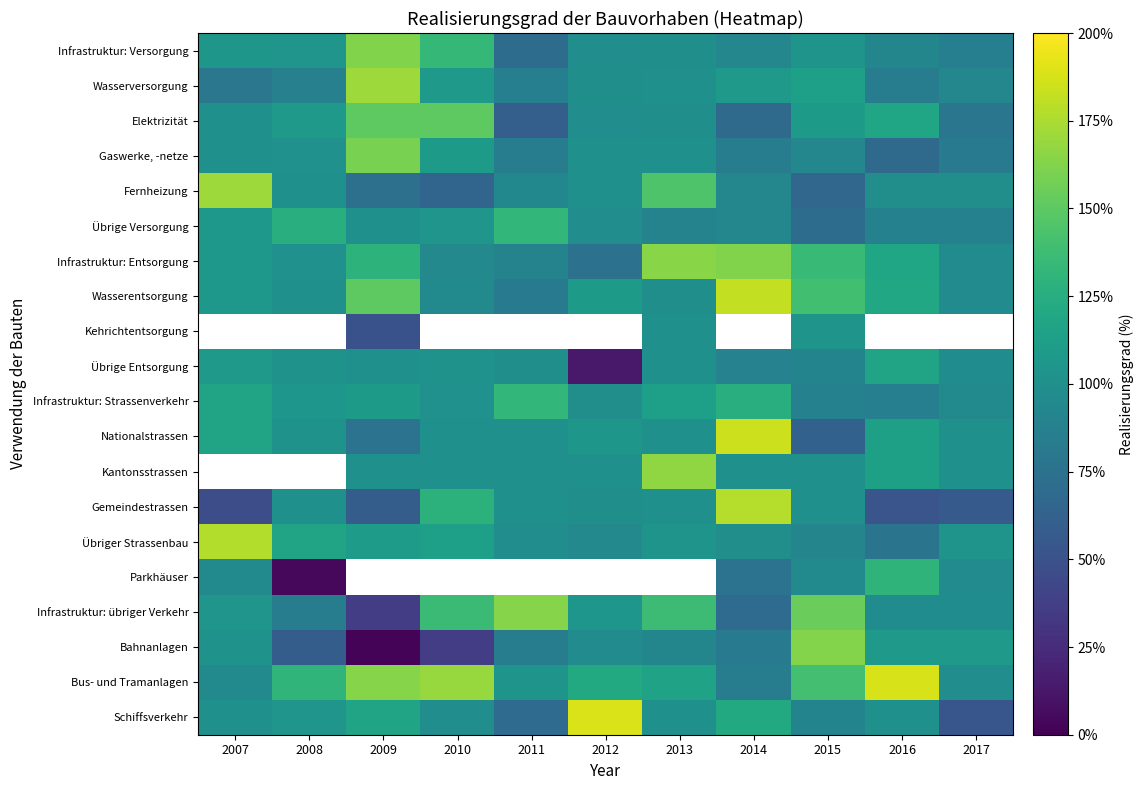

At which category is the sum across all series the highest?

2015